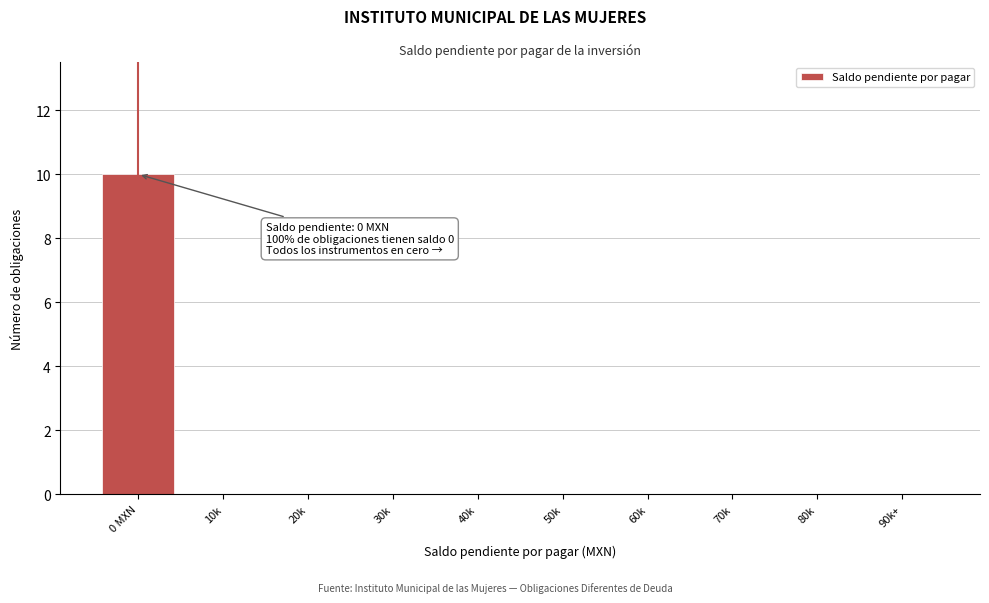

Reading left to right, transcribe all the data shown in this chart.

0 MXN=10	10k=0	20k=0	30k=0	40k=0	50k=0	60k=0	70k=0	80k=0	90k+=0